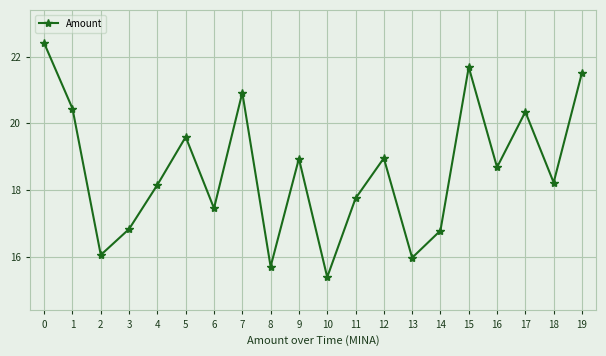

What is the ratio of the value at 1 to the value at 6?

1.2